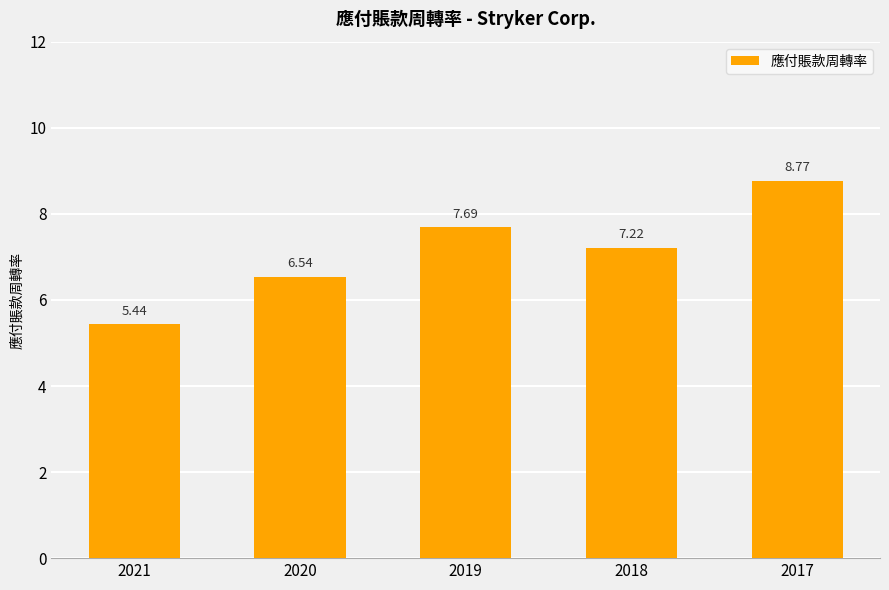

List the labels in order of value, smallest first.

2021, 2020, 2018, 2019, 2017